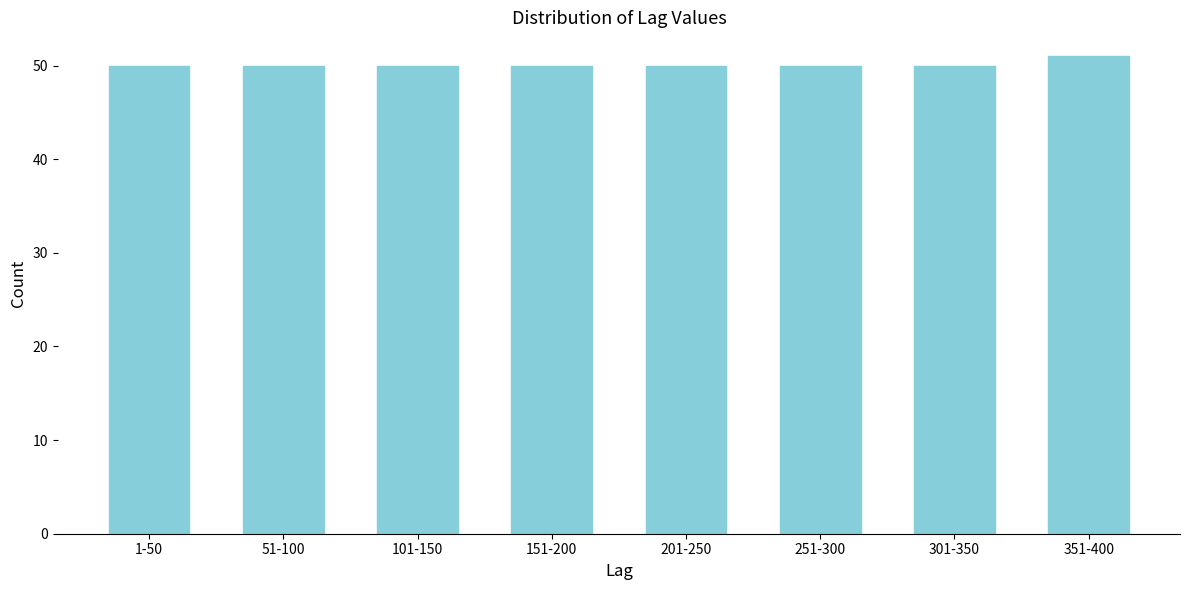

Reading left to right, what are all the values shown in this chart?

50	50	50	50	50	50	50	51